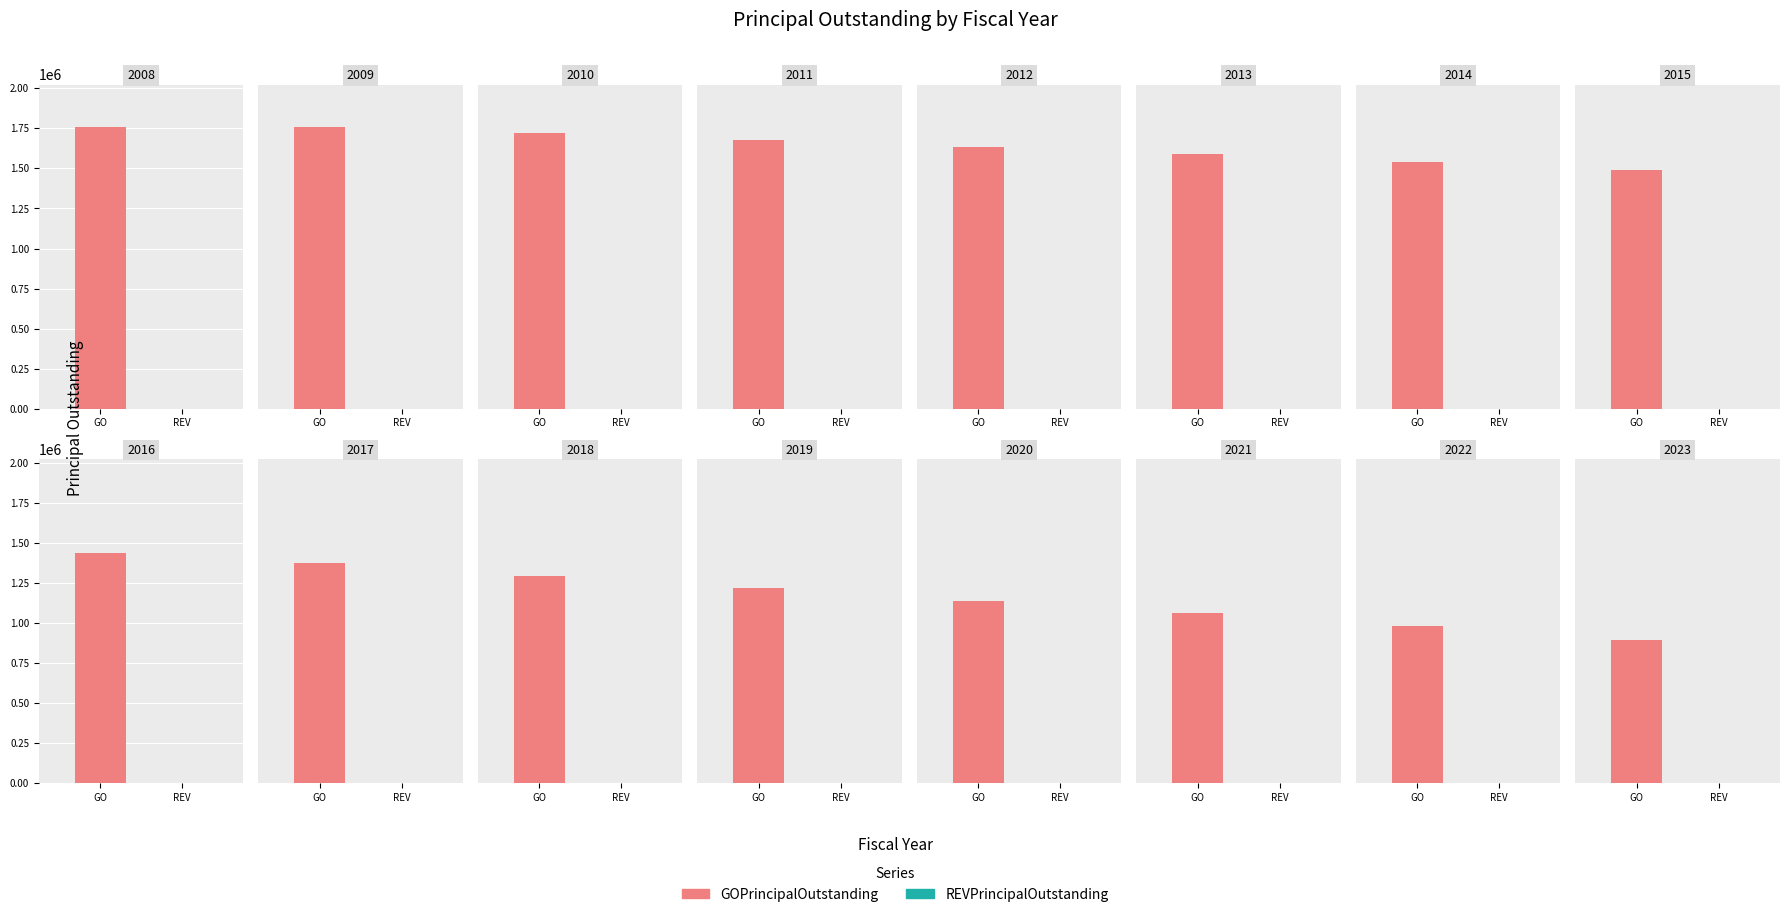

At which label does REVPrincipalOutstanding reach its peak?

2008